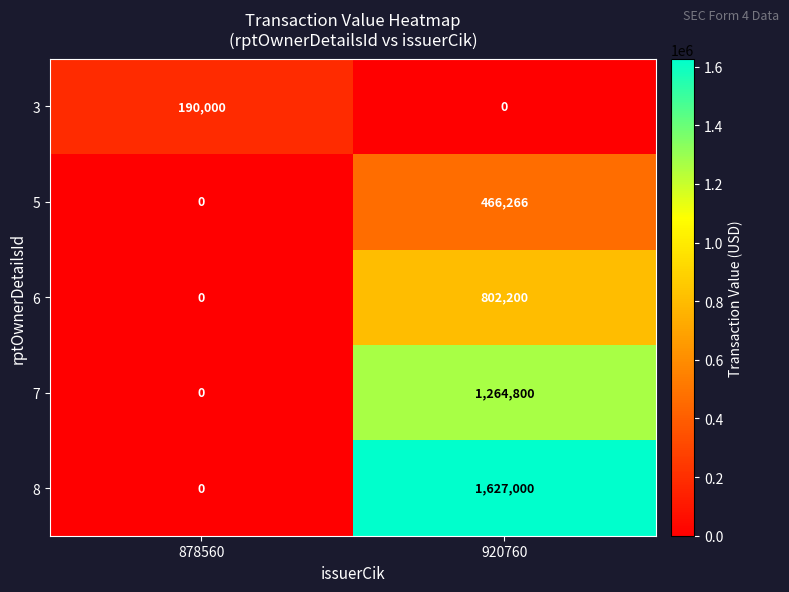

What is the average value of the 6 series?

401100